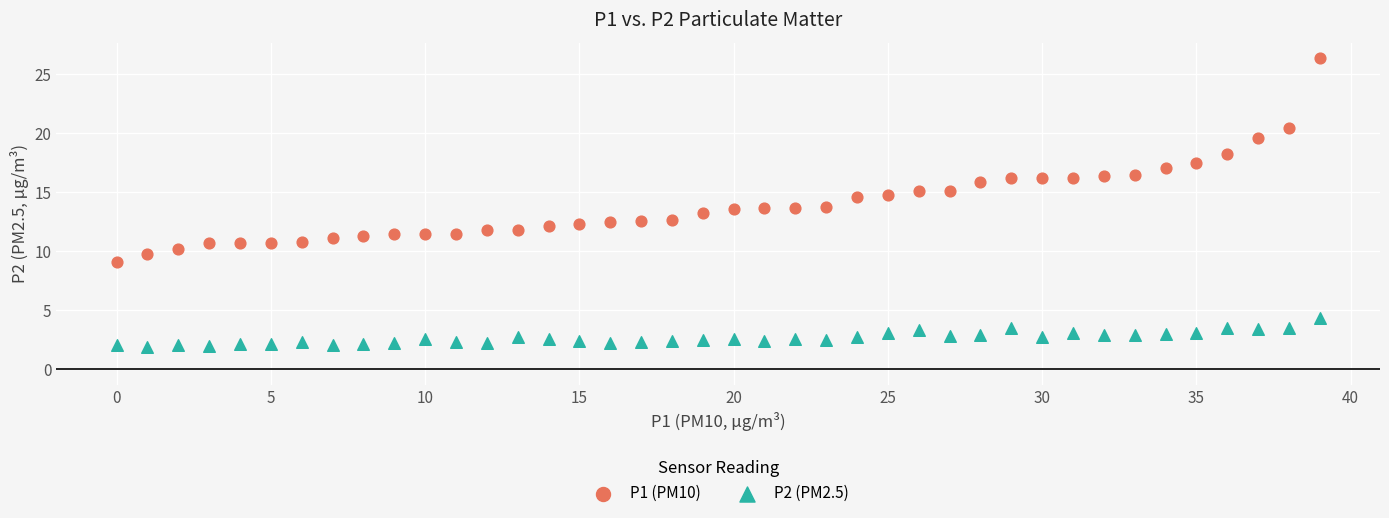

Which series contains the lowest Y value?

P2 (PM2.5)